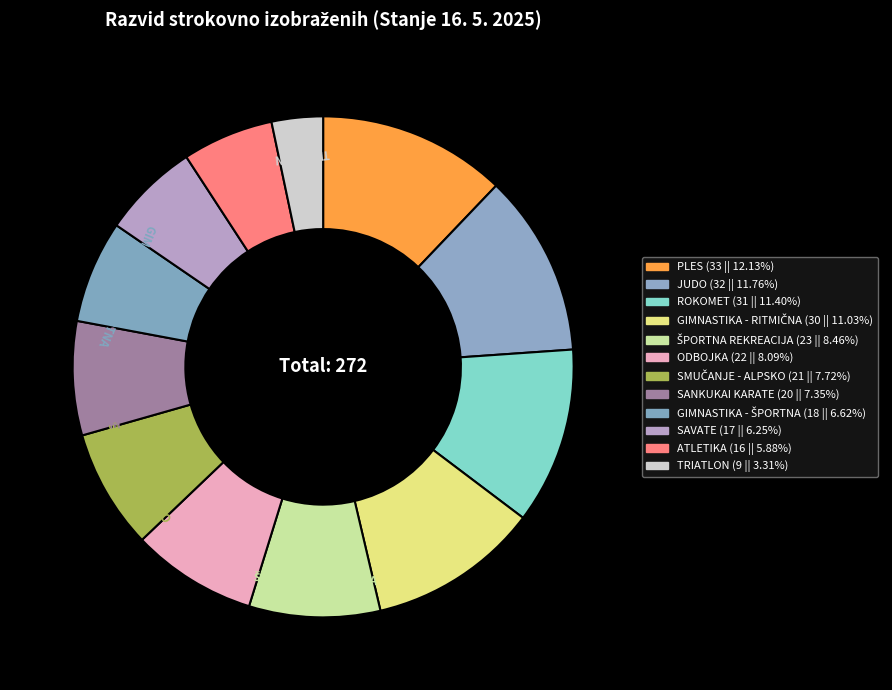

Which category has the smallest portion of the pie?

TRIATLON